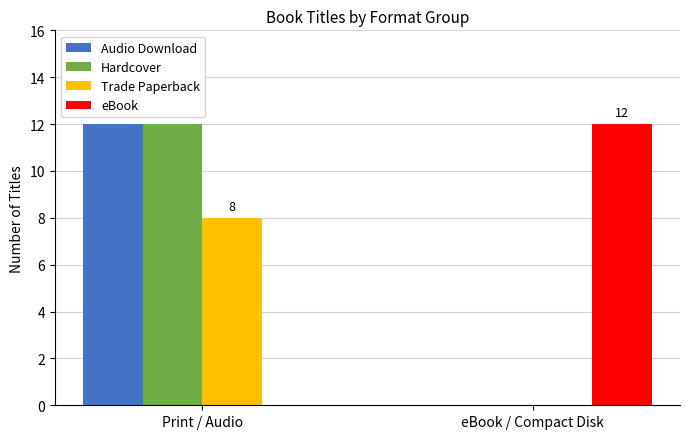

Reading left to right, list all the values displayed in this chart.

Audio Download: Print / Audio=12	eBook / Compact Disk=0
Hardcover: Print / Audio=12	eBook / Compact Disk=0
Trade Paperback: Print / Audio=8	eBook / Compact Disk=0
eBook: Print / Audio=0	eBook / Compact Disk=12